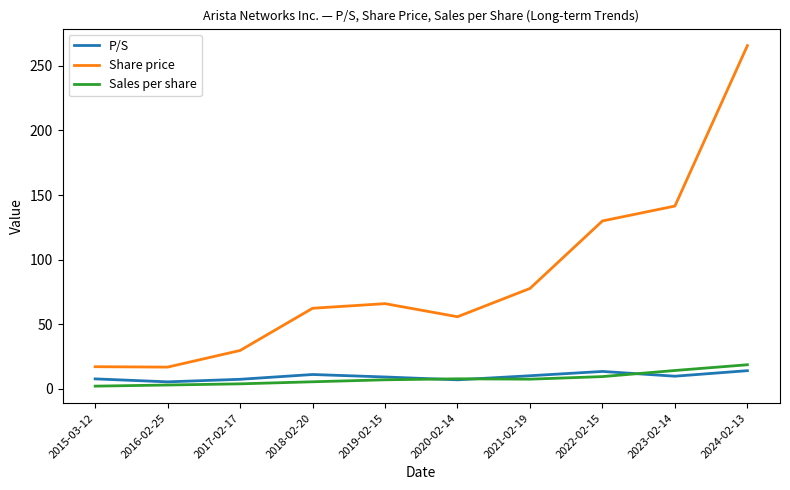

Which series has the widest spread of values?

Share price